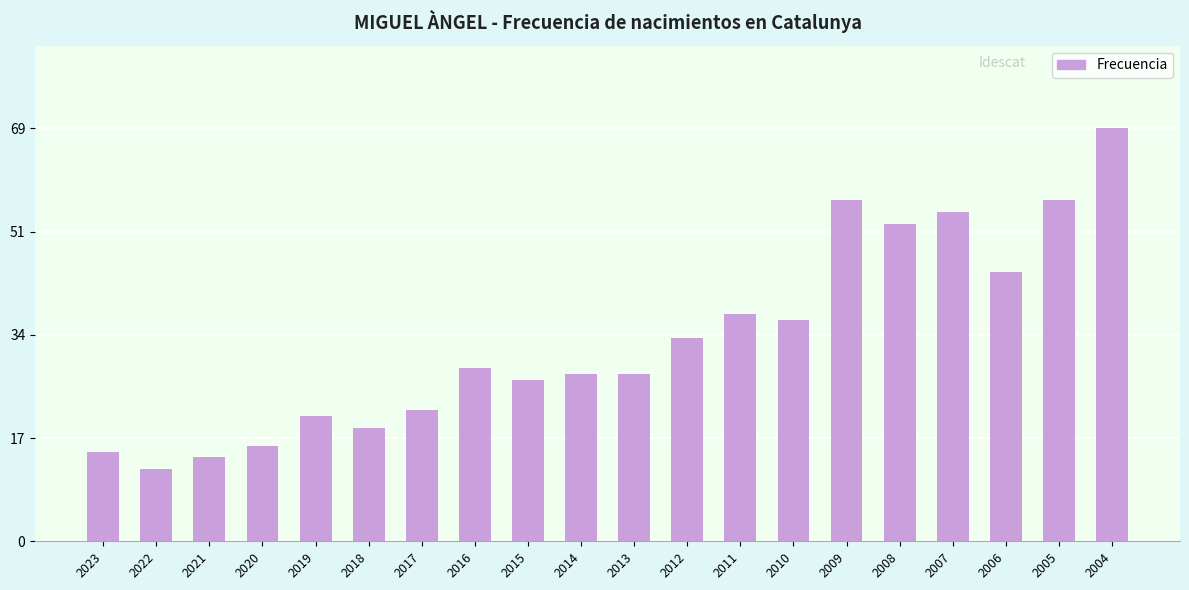

Reading left to right, list all the values displayed in this chart.

2023=15	2022=12	2021=14	2020=16	2019=21	2018=19	2017=22	2016=29	2015=27	2014=28	2013=28	2012=34	2011=38	2010=37	2009=57	2008=53	2007=55	2006=45	2005=57	2004=69